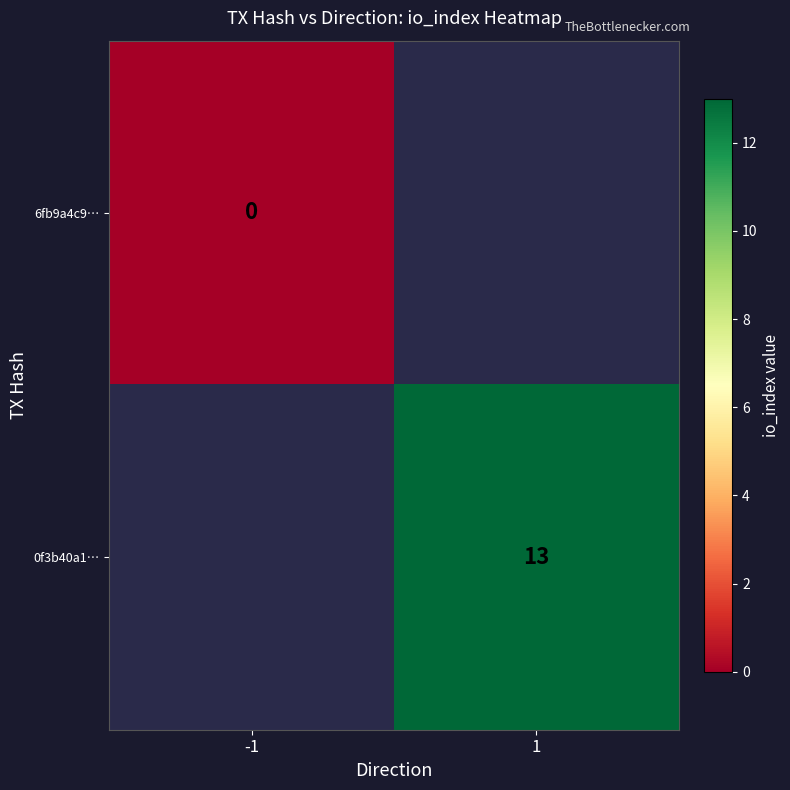

Rank the series at 1 from highest to lowest value.

6fb9a4c9…, 0f3b40a1…